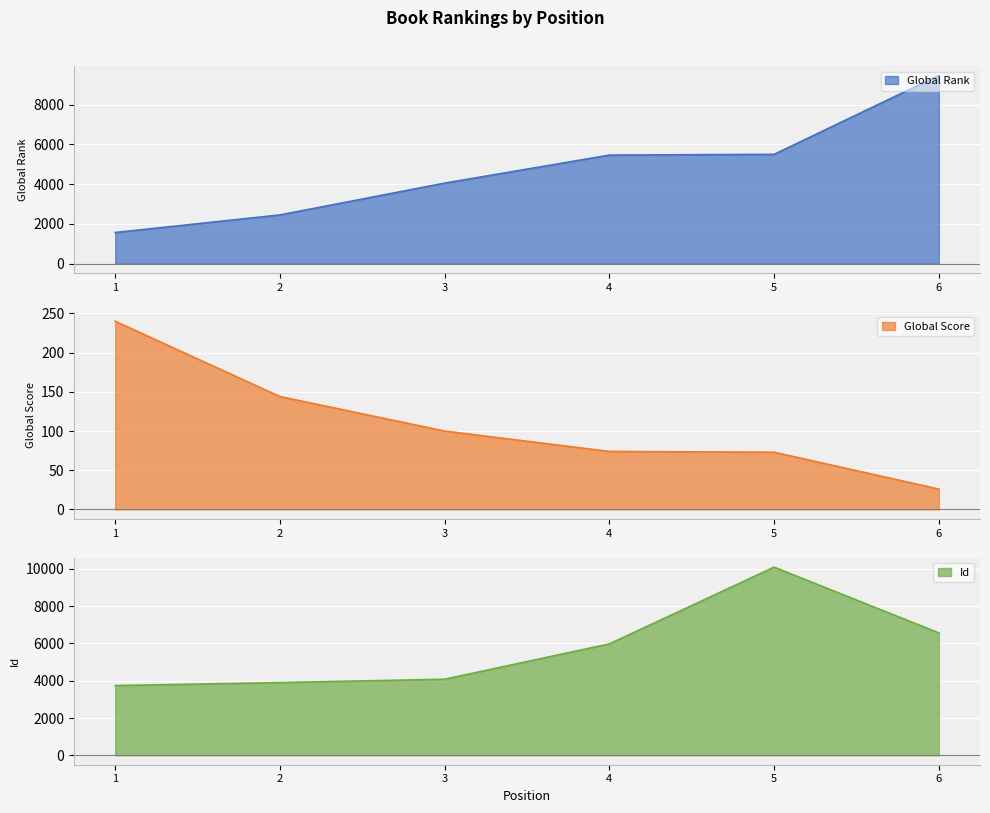

At which category does the chart reach its minimum across all series?

6